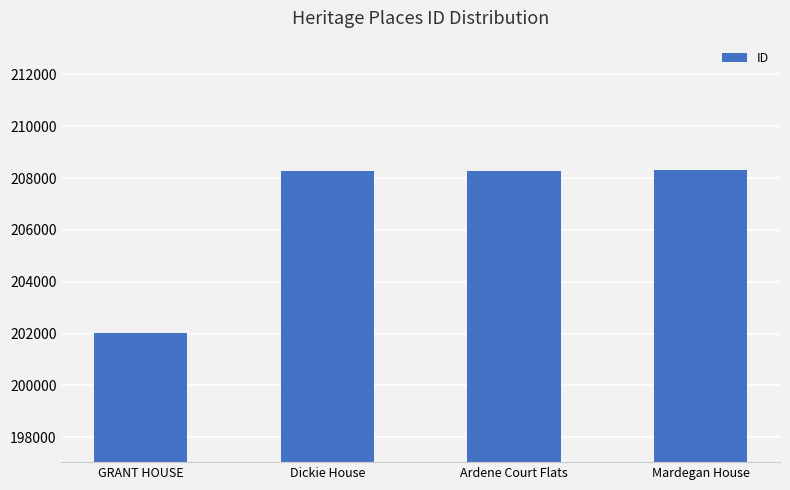

What is the label of the 2nd bar from the right?

Ardene Court Flats